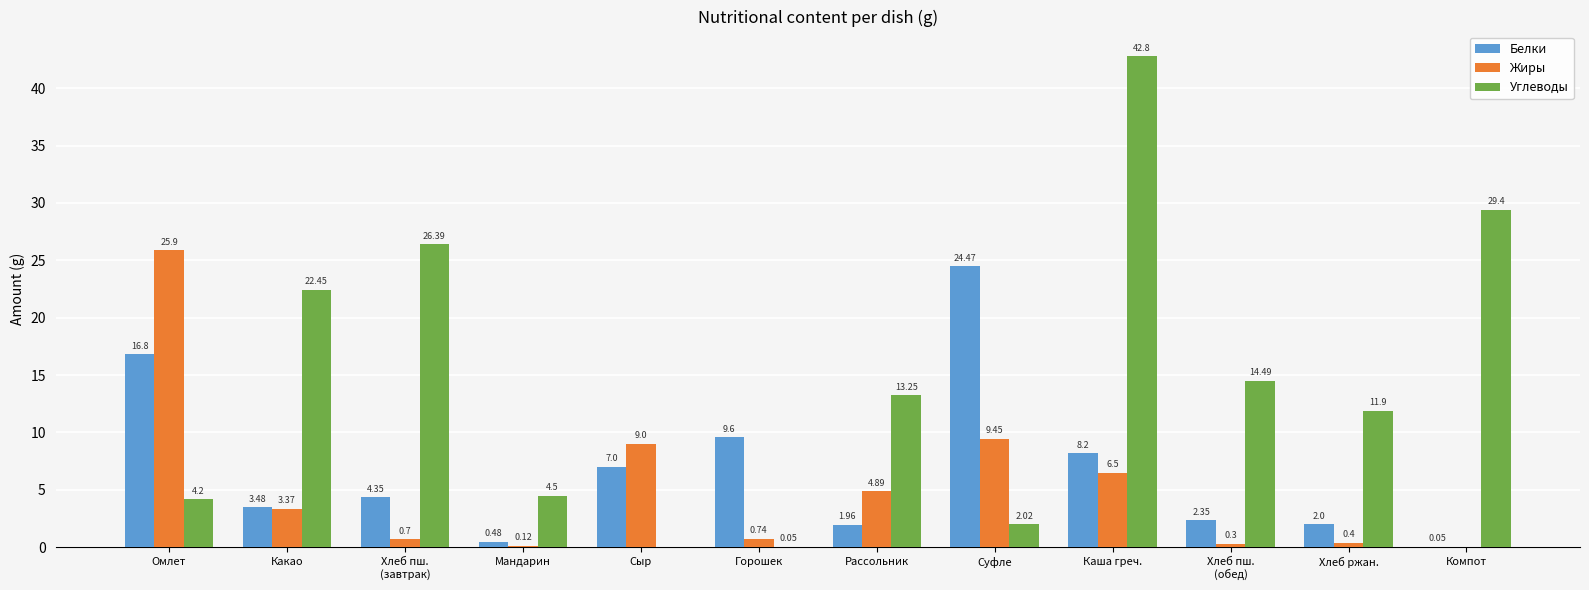

How many groups of bars are there?

12